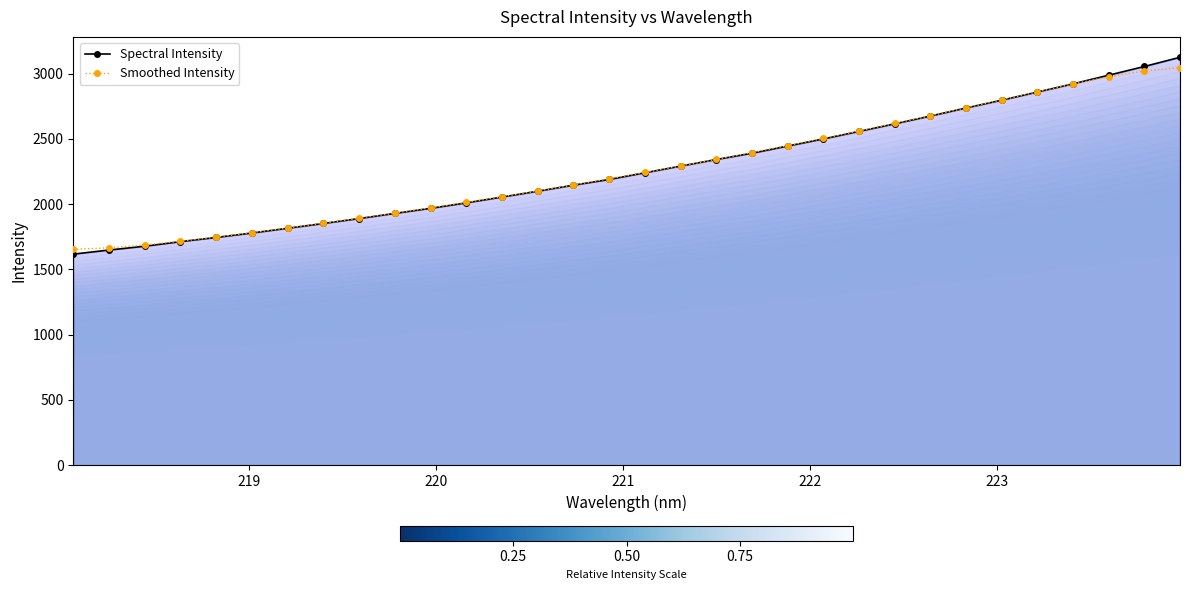

What is the value of the Spectral Intensity point at the 12th from the left?

2009.6